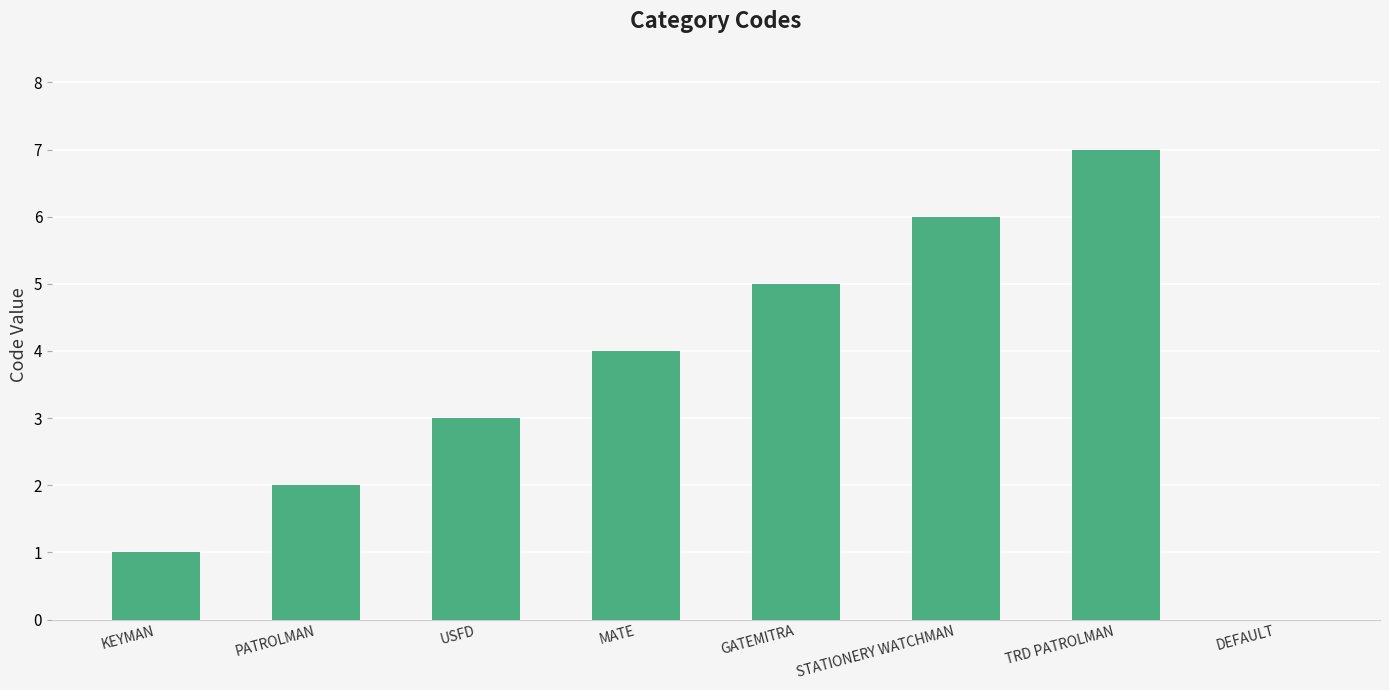

Is it true that the value at PATROLMAN is 2?

True